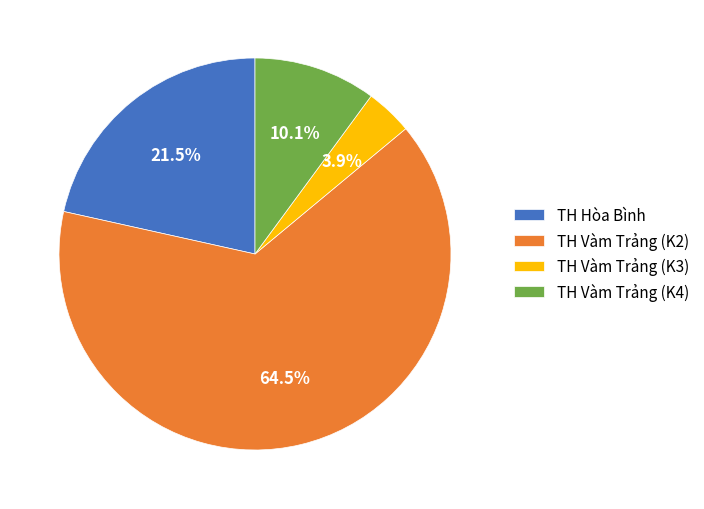

Is there any slice that represents more than half of the pie?

Yes